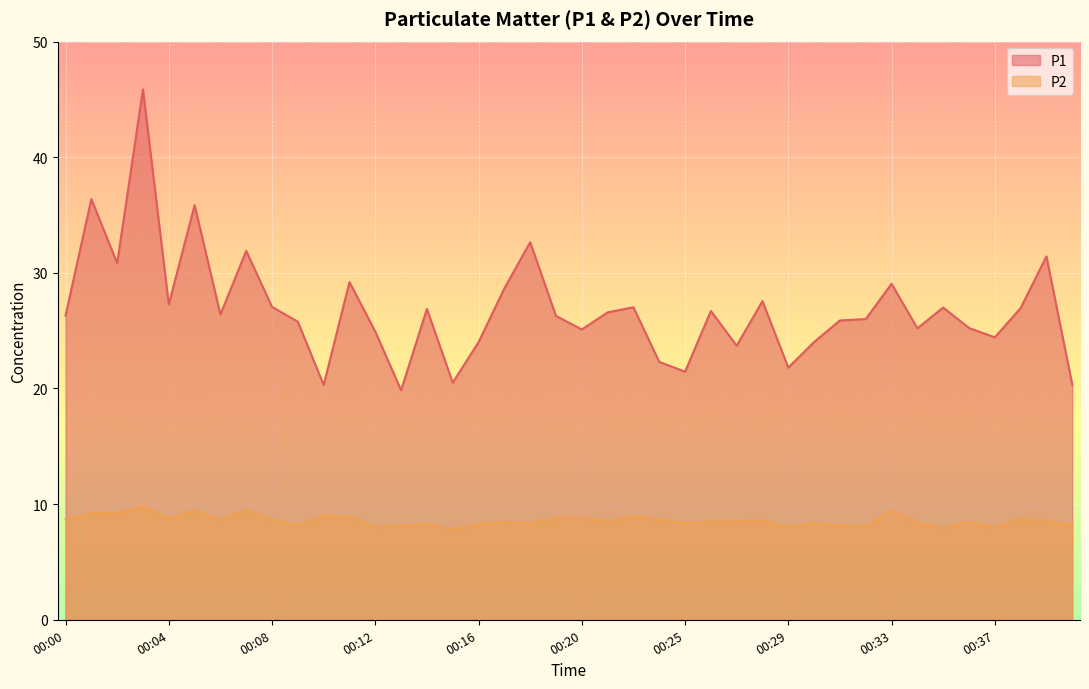

Is it true that P2 equals 8.1 at 00:32?

True